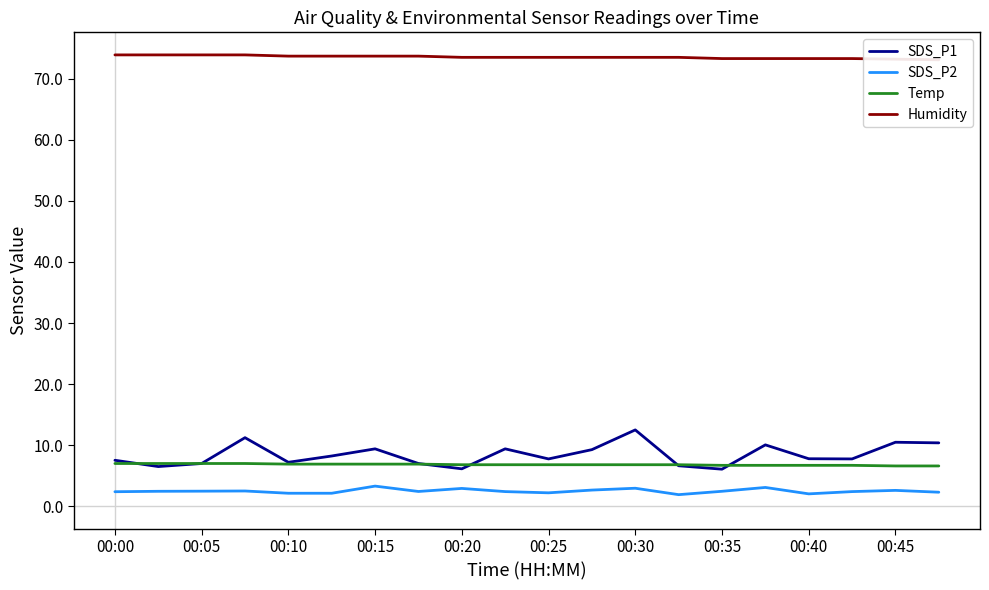

What is the average value of the SDS_P2 series?

2.5